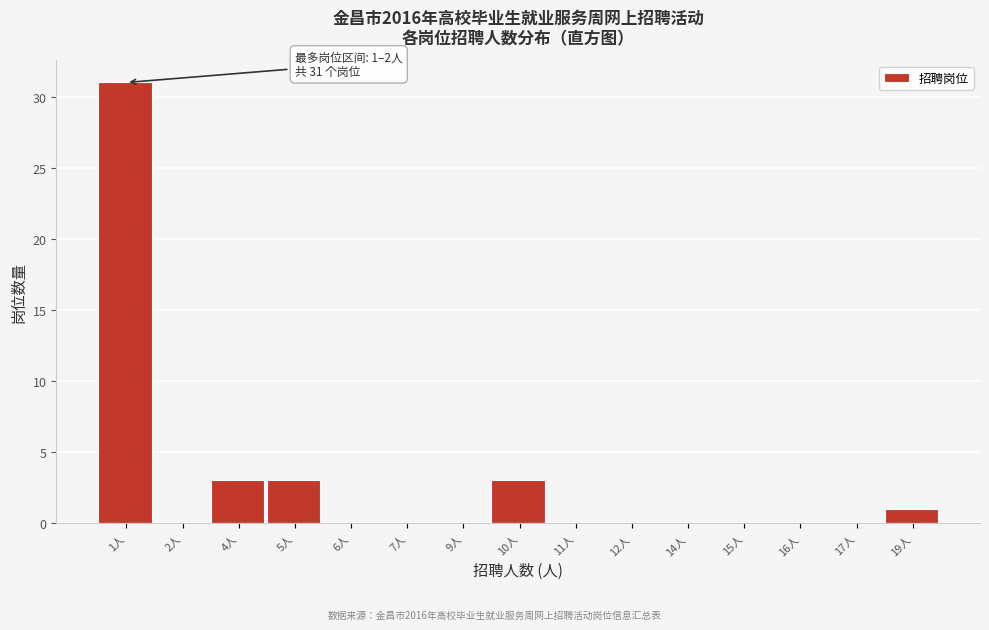

Reading left to right, transcribe all the data shown in this chart.

1人=31	2人=0	4人=3	5人=3	6人=0	7人=0	9人=0	10人=3	11人=0	12人=0	14人=0	15人=0	16人=0	17人=0	19人=1